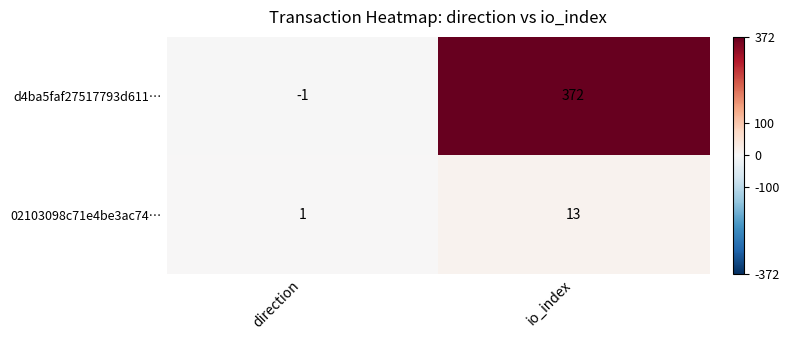

Where is 02103098c71e4be3ac74… nearest to the value 7?

direction